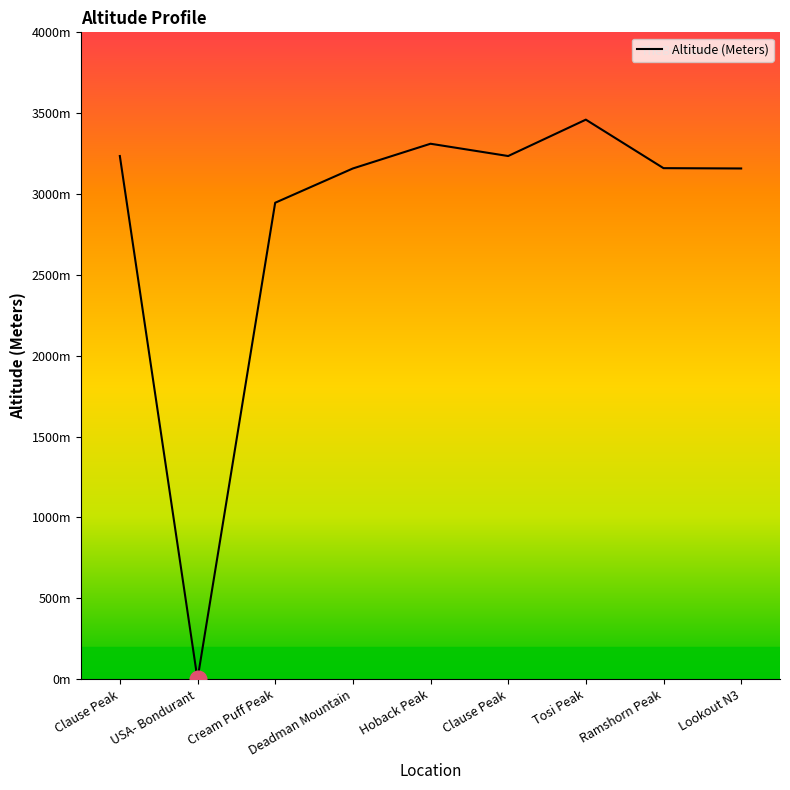

What is the change in value from USA- Bondurant to Cream Puff Peak?

+2946